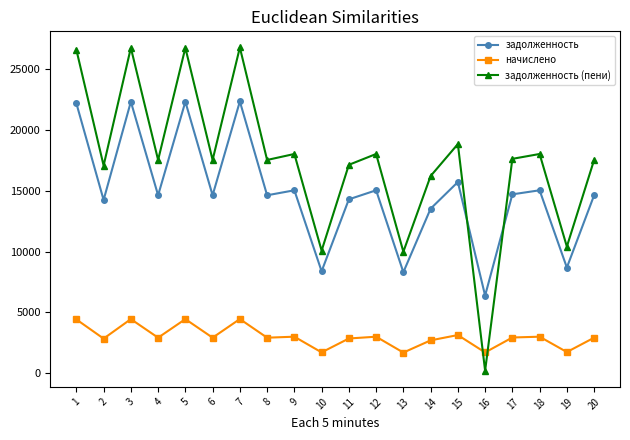

What is the sum of the задолженность (пени) values at 17 and 20?

35185.0